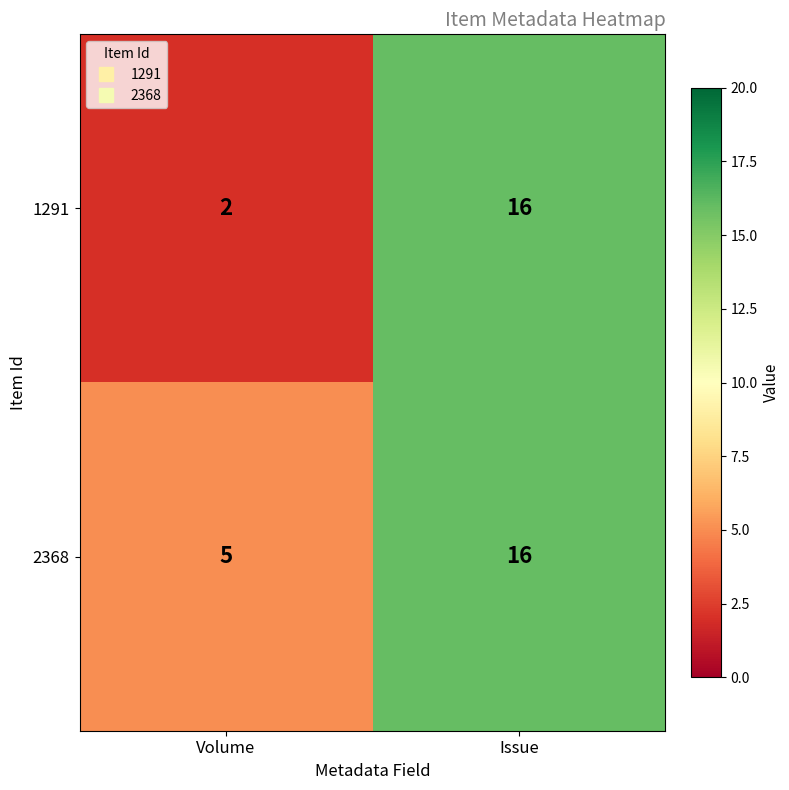

Reading left to right, transcribe all the data shown in this chart.

1291: Volume=2	Issue=16
2368: Volume=5	Issue=16